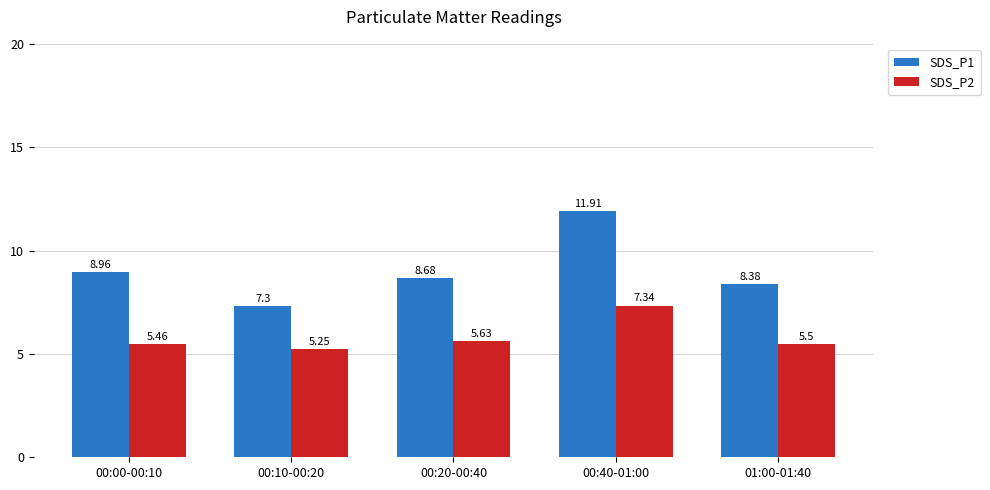

At which category is the sum across all series the highest?

00:40-01:00